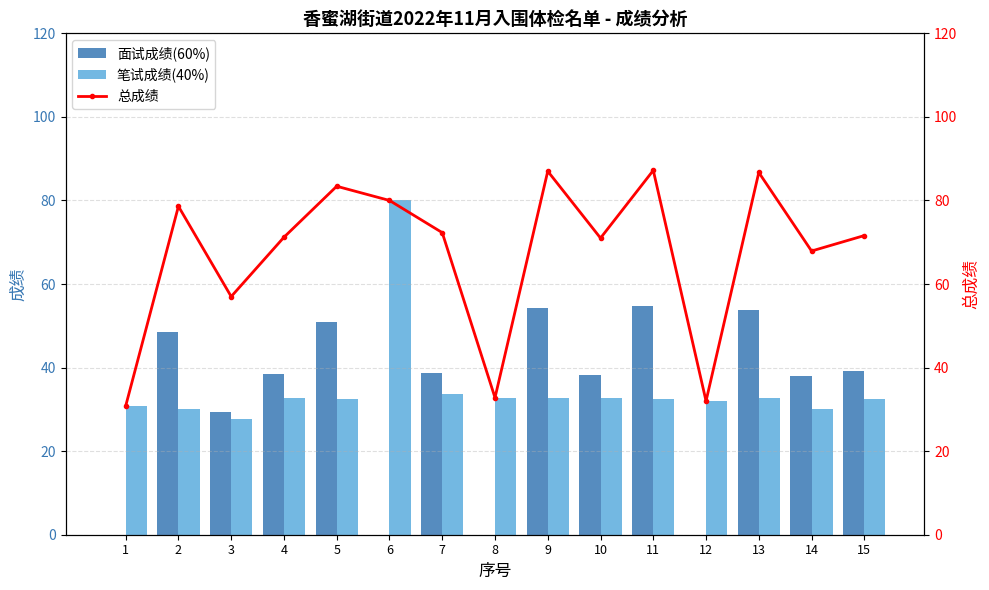

What is the lowest value of the 总成绩 series?

30.8